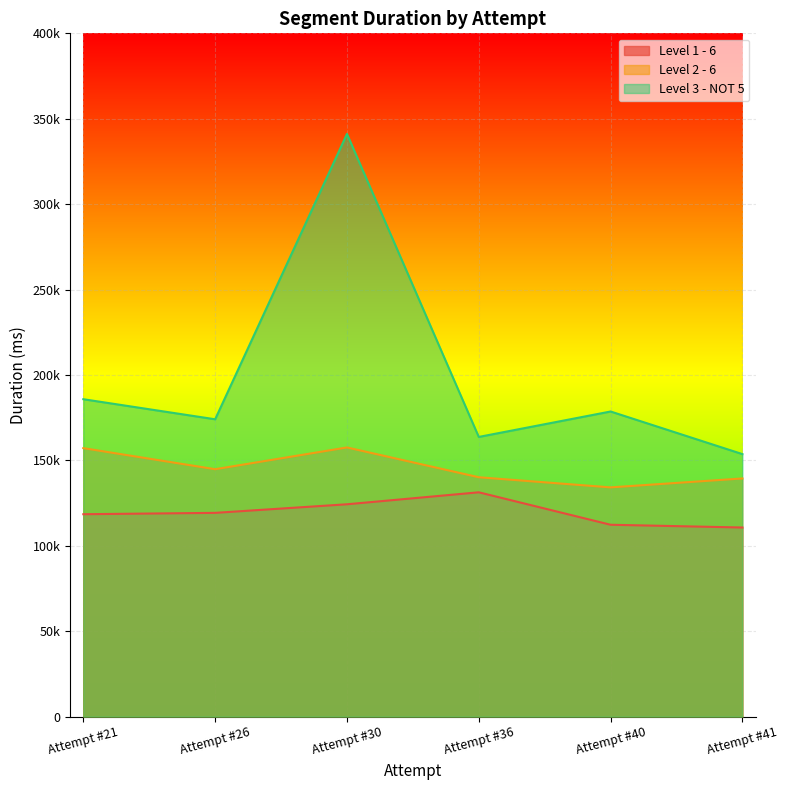

Rank the series at Attempt #21 from lowest to highest value.

Level 1 - 6, Level 2 - 6, Level 3 - NOT 5